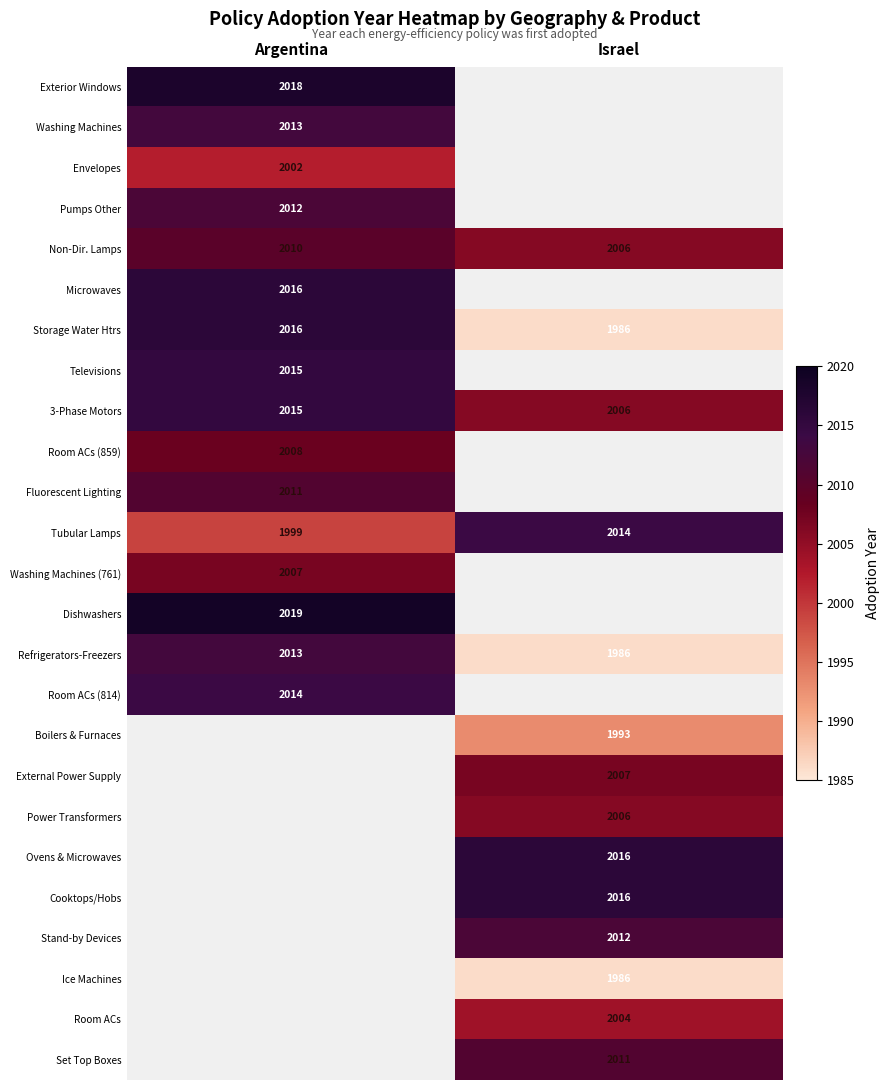

Is the value of Non-Dir. Lamps at Argentina greater than the value of Room ACs (814) at Argentina?

No